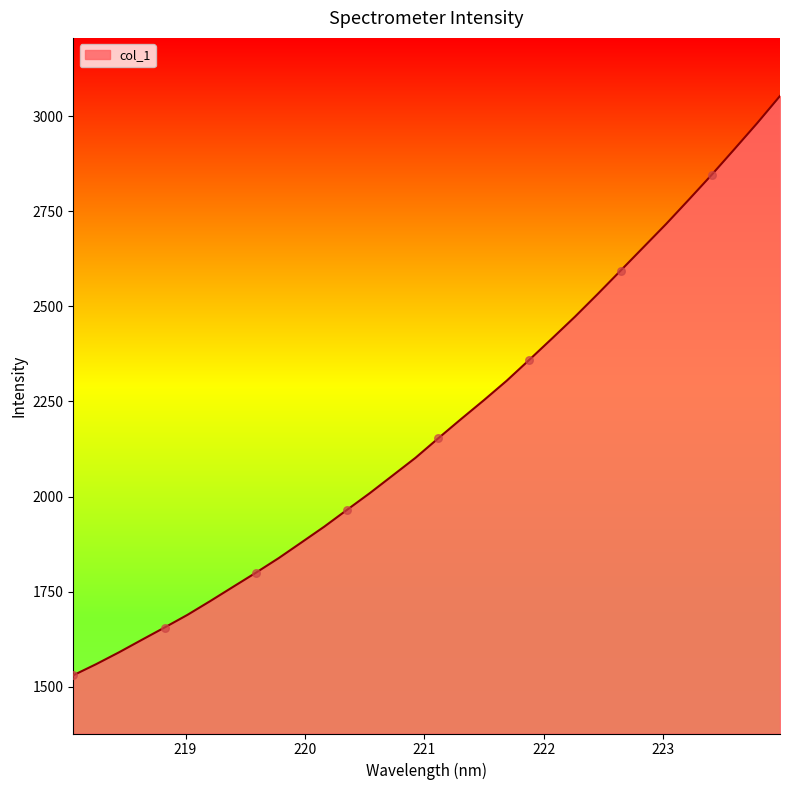

What is the minimum value shown in the chart?

1530.5